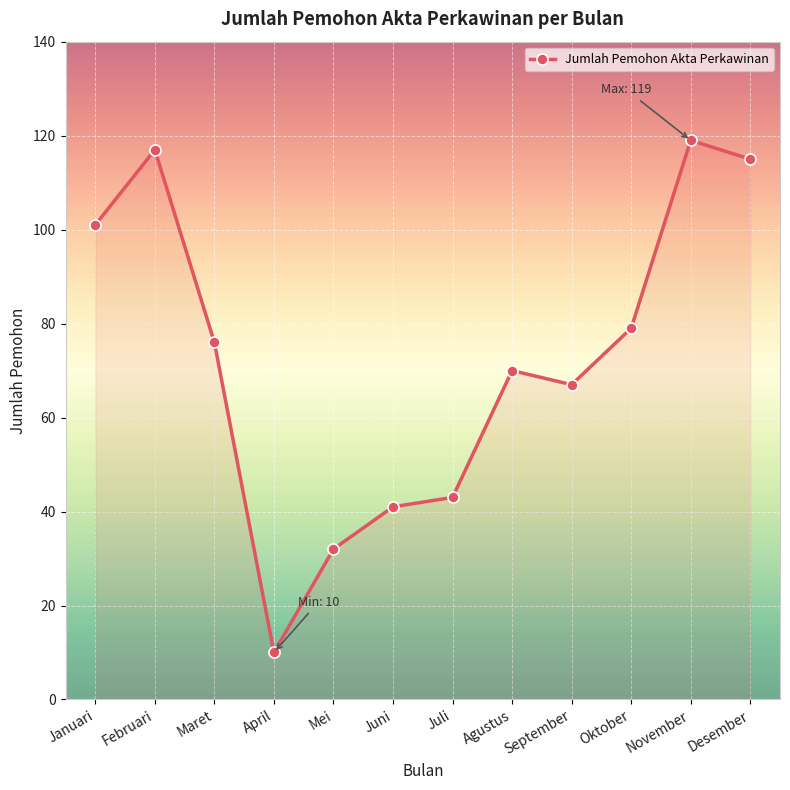

What is the difference between the maximum and minimum values?

109